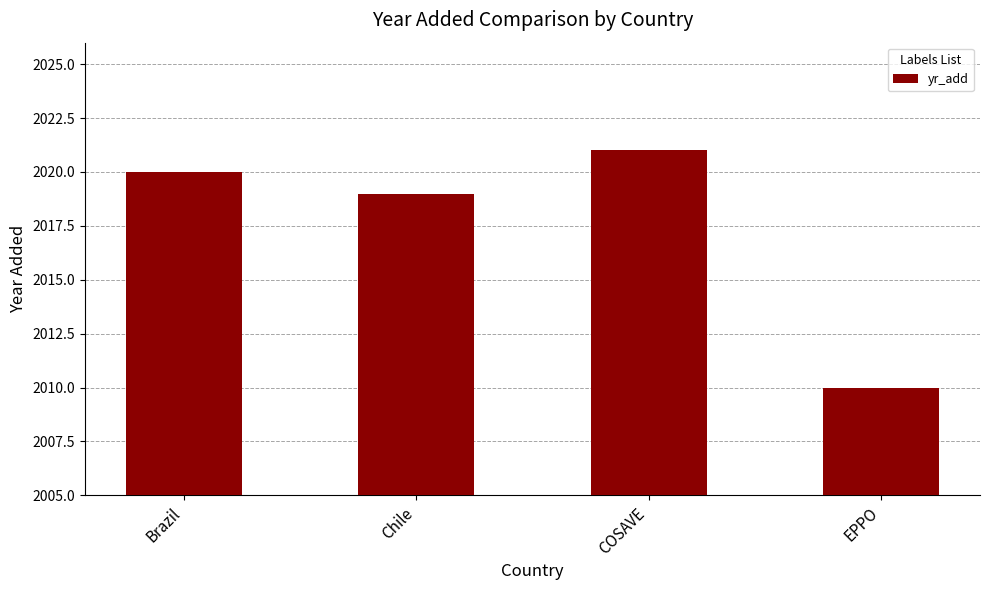

Does the chart contain any negative values?

No